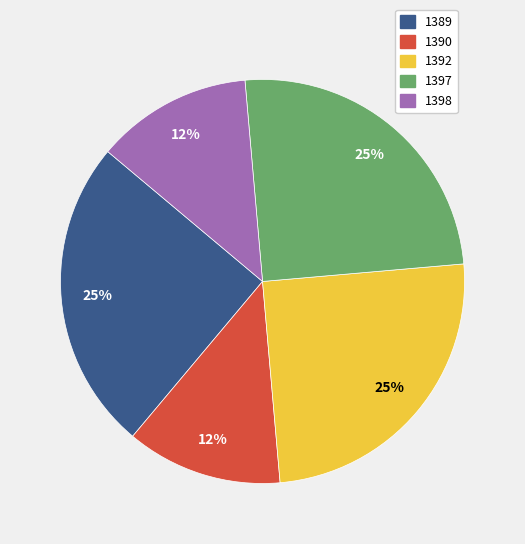

True or false: 1389 accounts for 34% of the total.

False